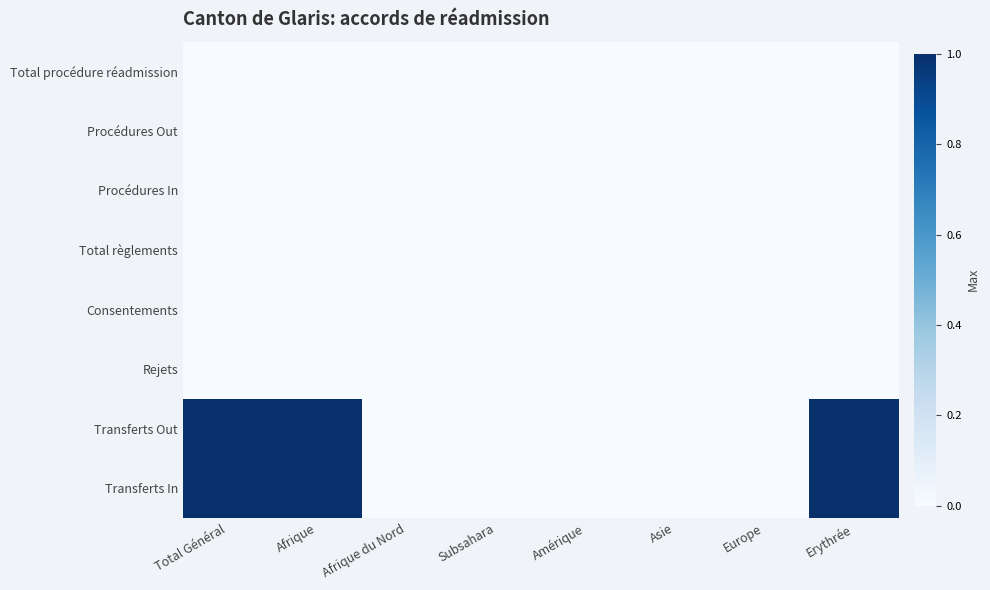

At Subsahara, list the series in order from smallest to largest.

Total procédure réadmission, Procédures Out, Procédures In, Total règlements, Consentements, Rejets, Transferts Out, Transferts In